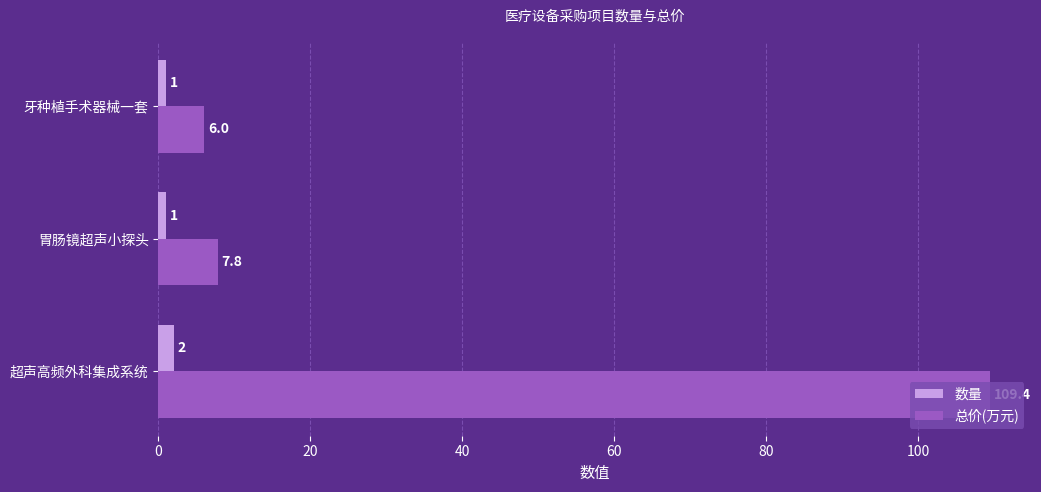

Is the value of 总价(万元) at 胃肠镜超声小探头 greater than the value of 数量 at 超声高频外科集成系统?

Yes